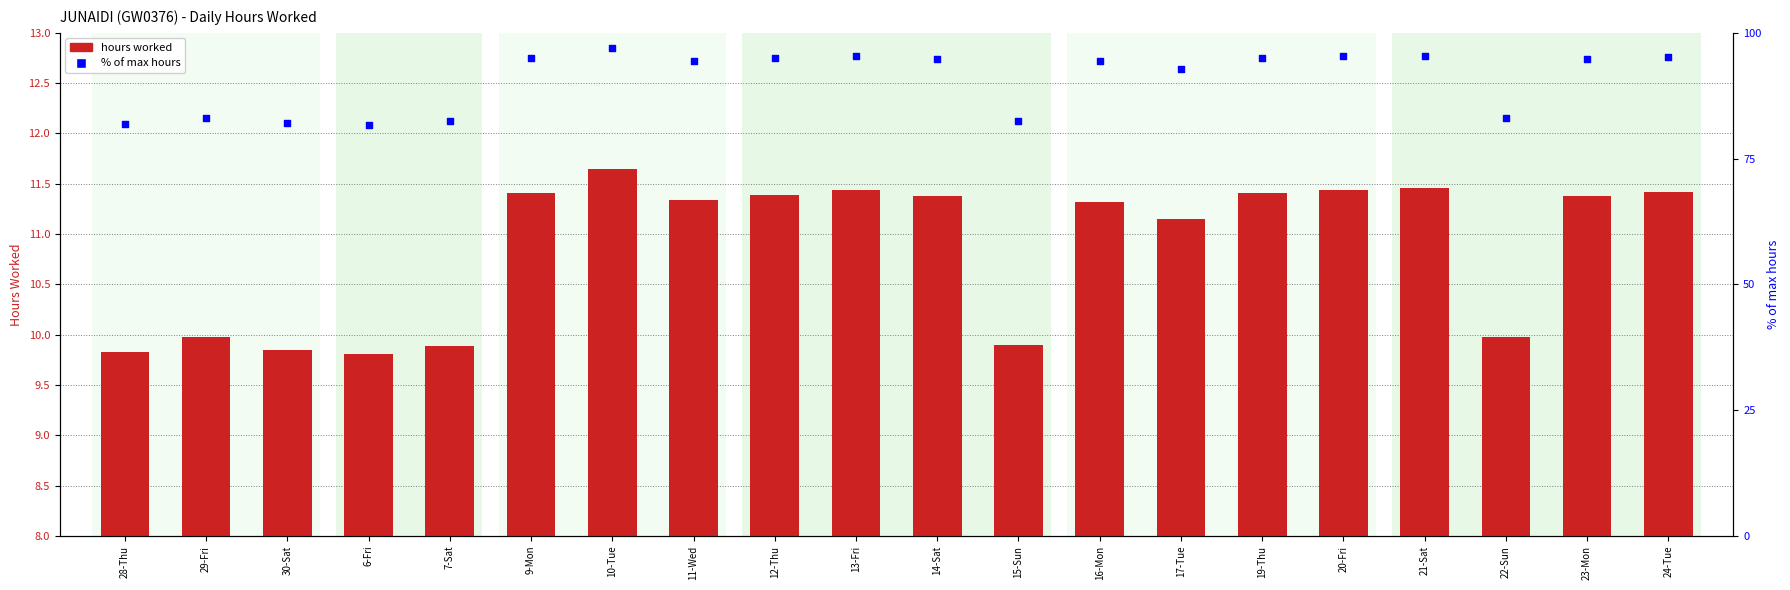

What are all the series names shown in the legend?

hours worked, % of max hours